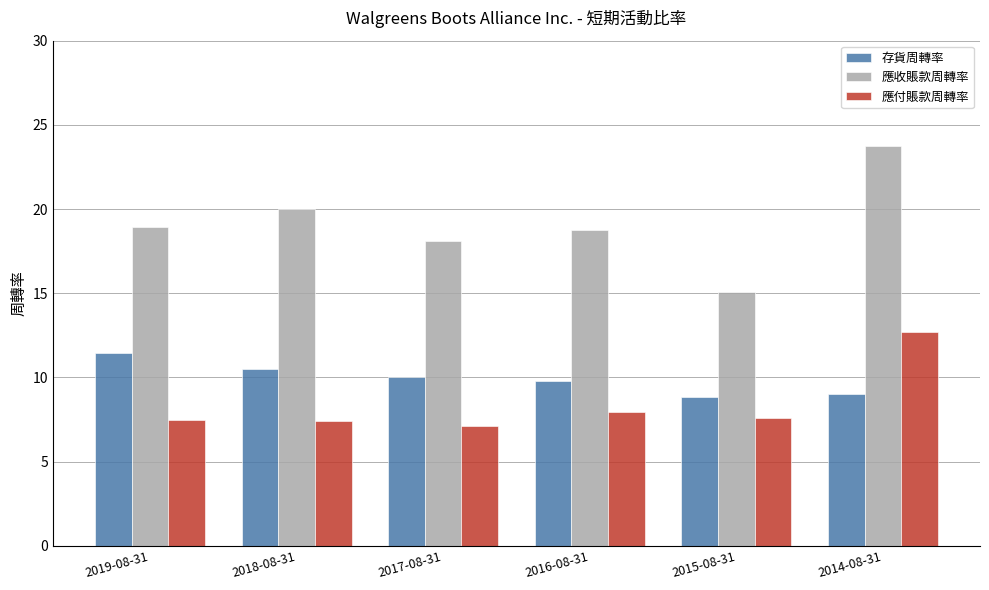

Is the value of 應收賬款周轉率 at 2014-08-31 greater than the value of 應付賬款周轉率 at 2015-08-31?

Yes